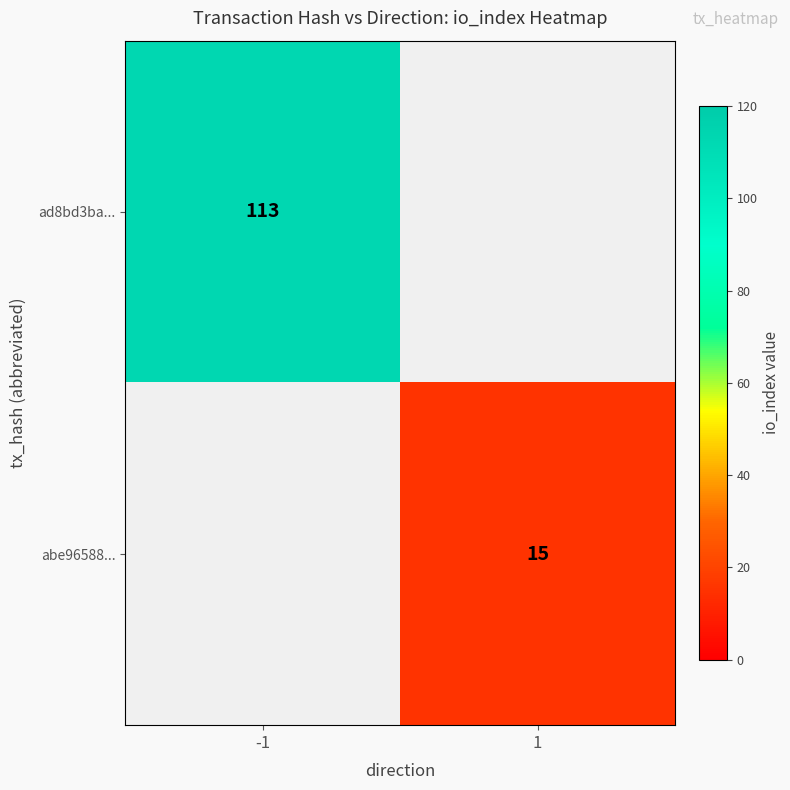

True or false: abe96588... has a value of 20 at 1.

False